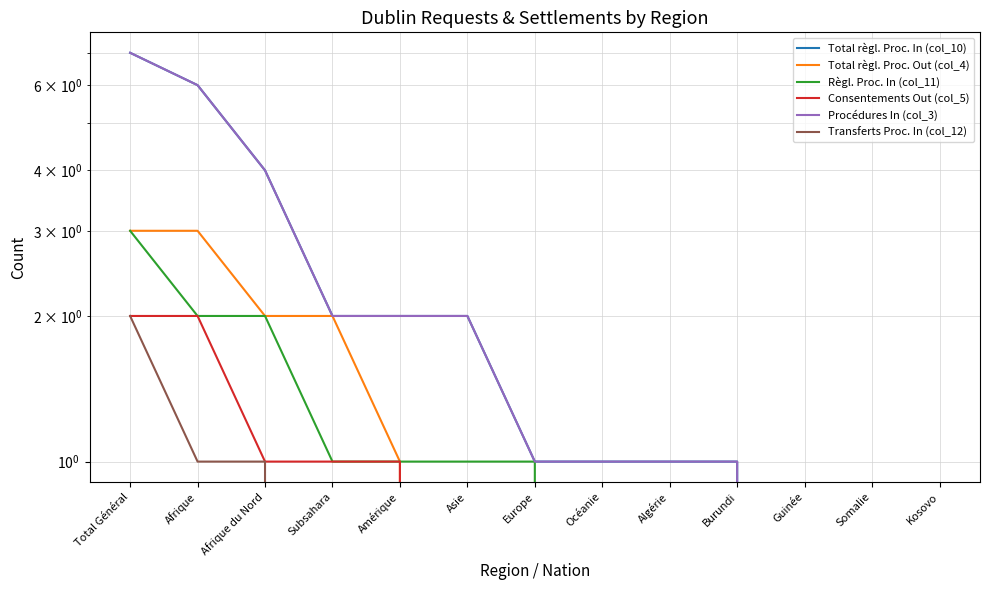

Is it true that Consentements Out (col_5) equals 0 at Algérie?

True